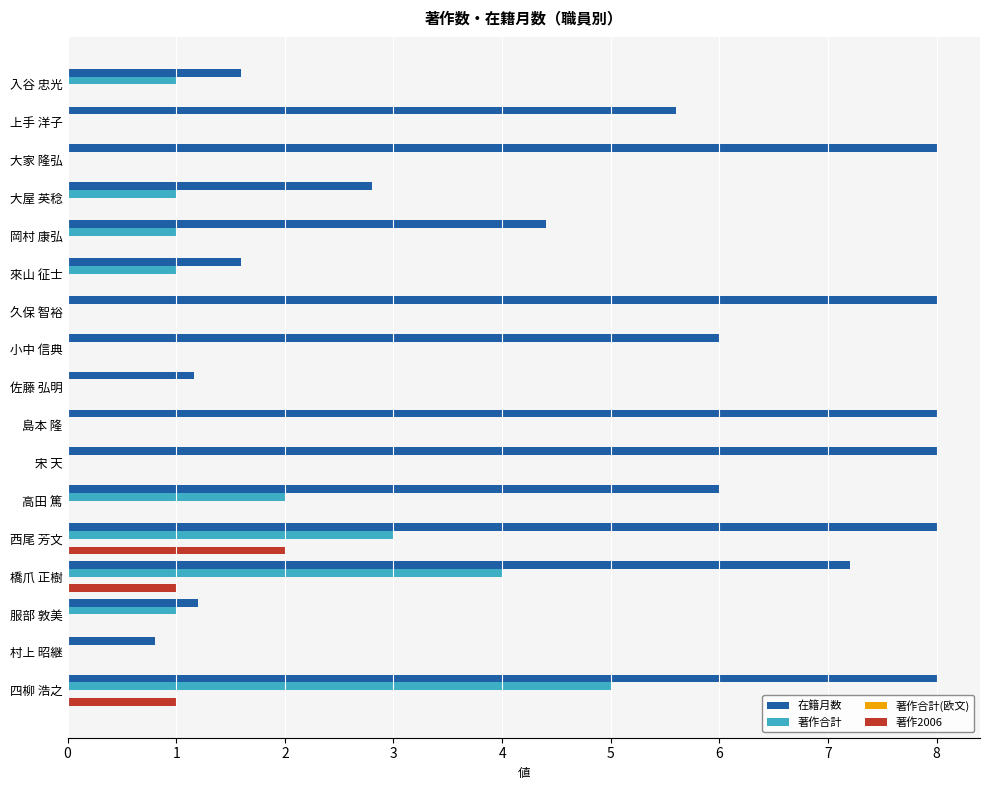

Is the value of 著作2006 at 西尾 芳文 greater than the value of 在籍月数 at 村上 昭継?

Yes